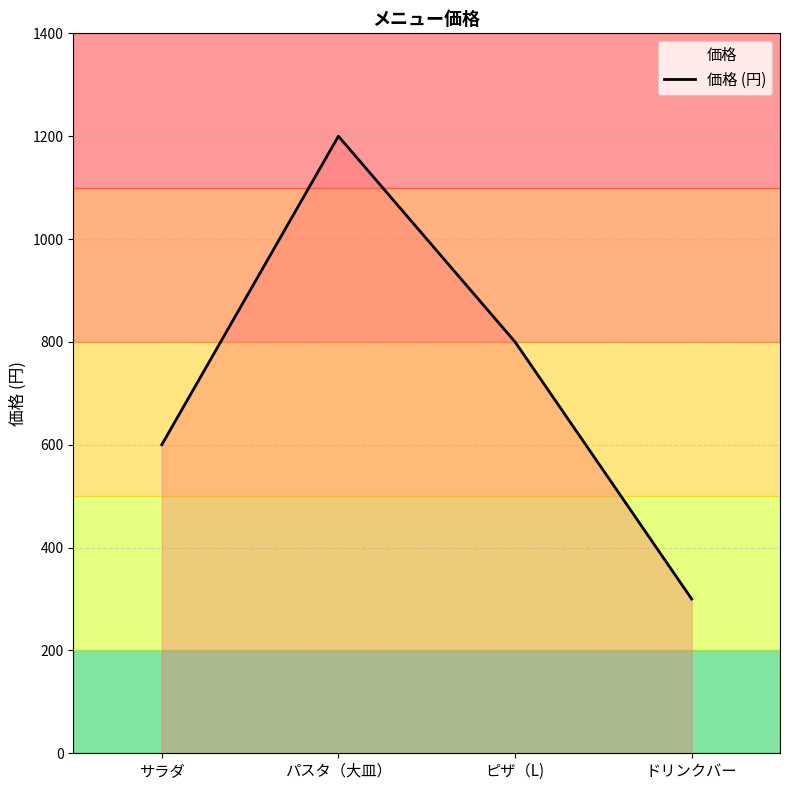

What is the smallest value displayed?

300